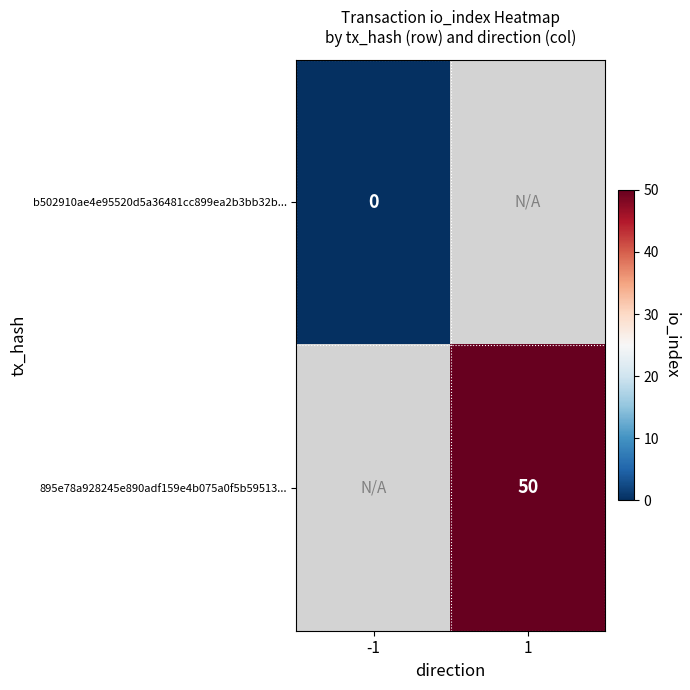

At how many categories does at least one series exceed 10?

1